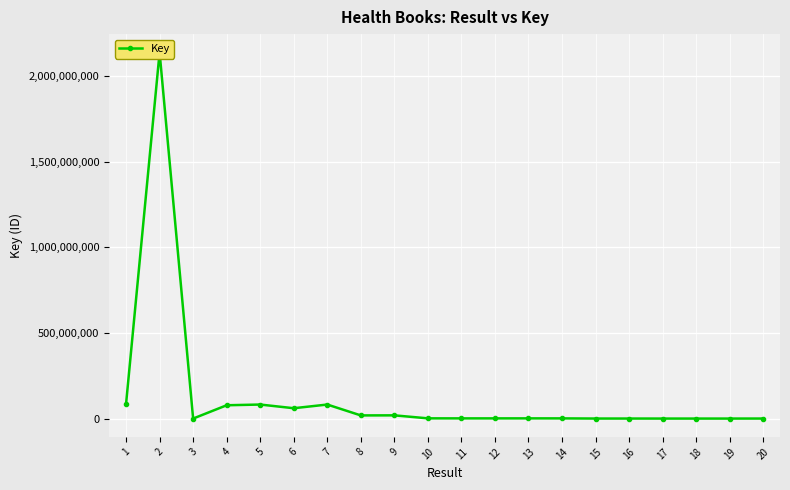

How many lines are shown in the chart?

1